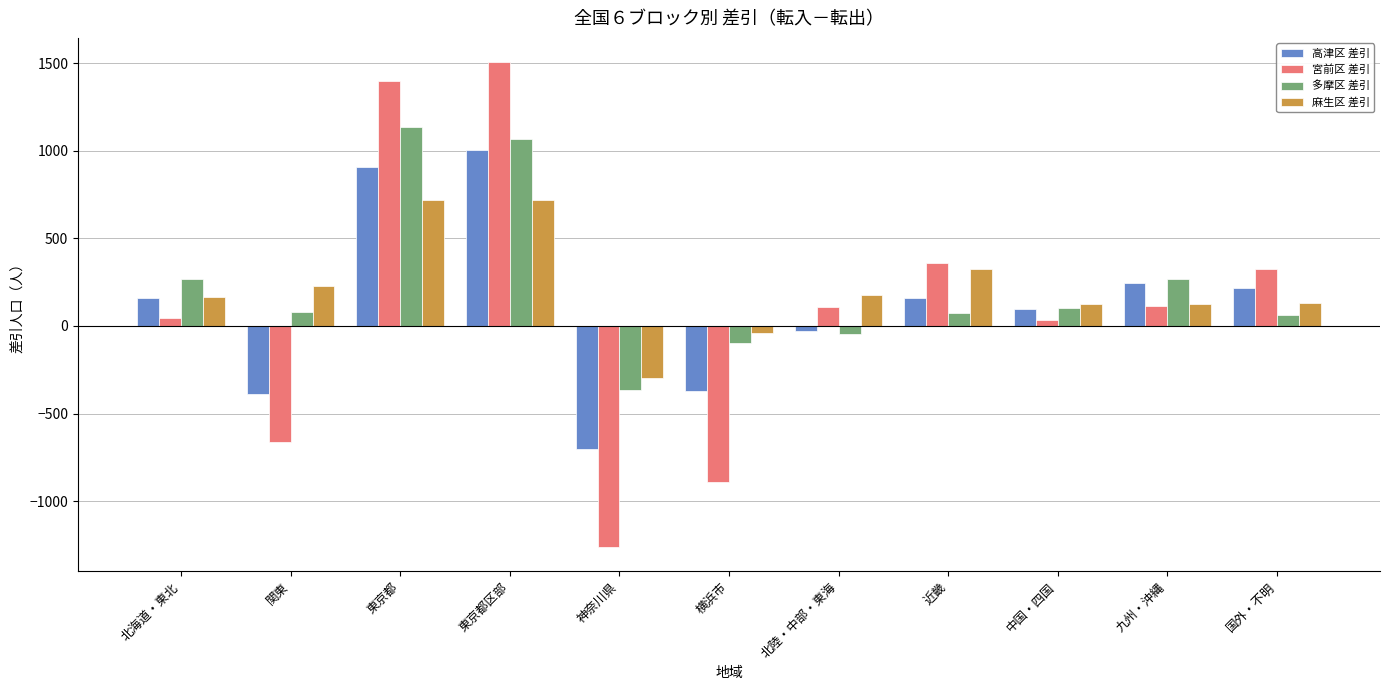

Where is 多摩区 差引 nearest to the value 383?

九州・沖縄